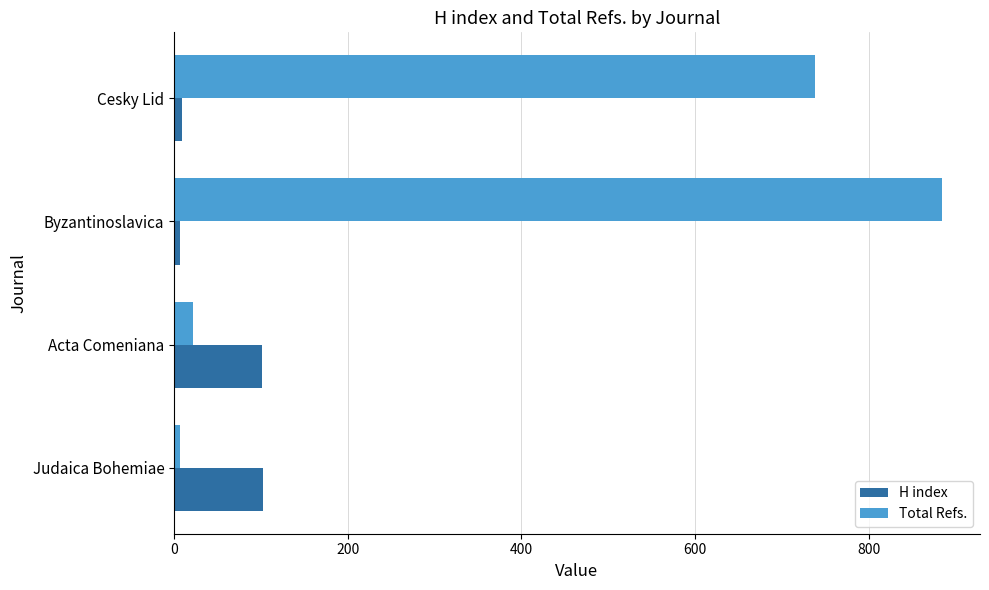

The value of H index at Acta Comeniana is 42. True or false?

False